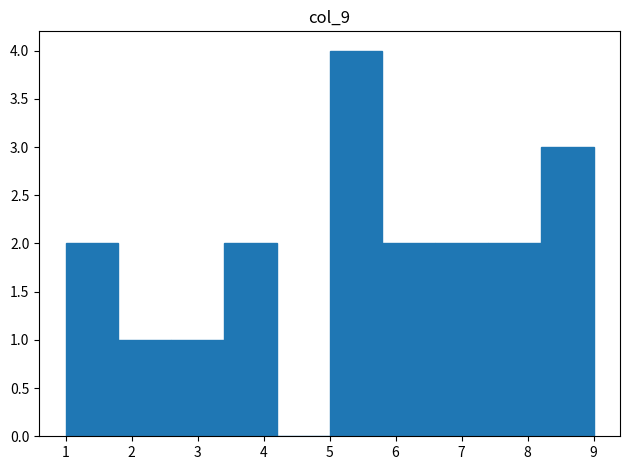

Reading left to right, transcribe this chart: for each bar, give the range it covers on the x-axis and its height. The values are not printed on the chart, so give them approximately, as read against the axis.

1.0 to 1.8: 2
1.8 to 2.6: 1
2.6 to 3.4: 1
3.4 to 4.2: 2
4.2 to 5.0: 0
5.0 to 5.8: 4
5.8 to 6.6: 2
6.6 to 7.4: 2
7.4 to 8.2: 2
8.2 to 9.0: 3